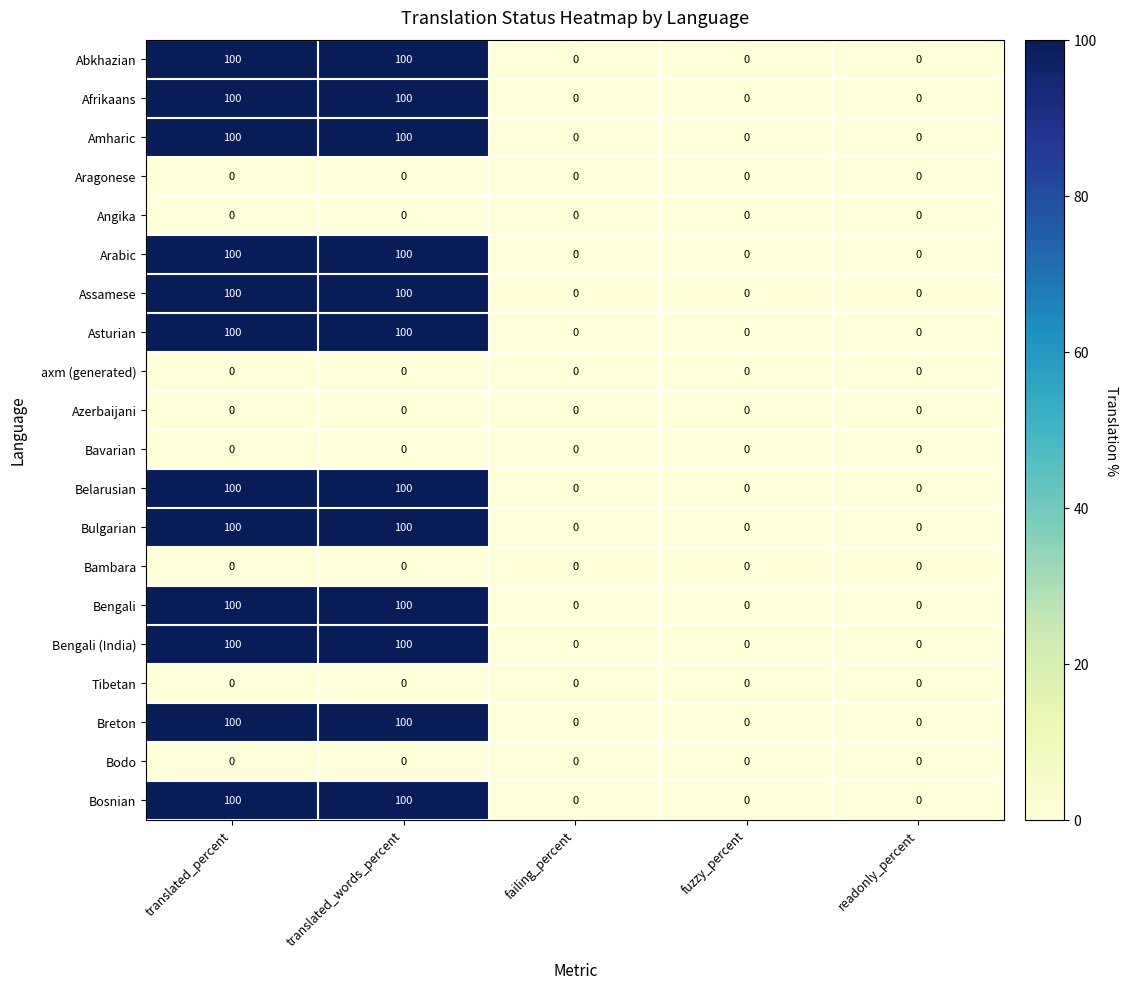

How many series are shown in this chart?

20